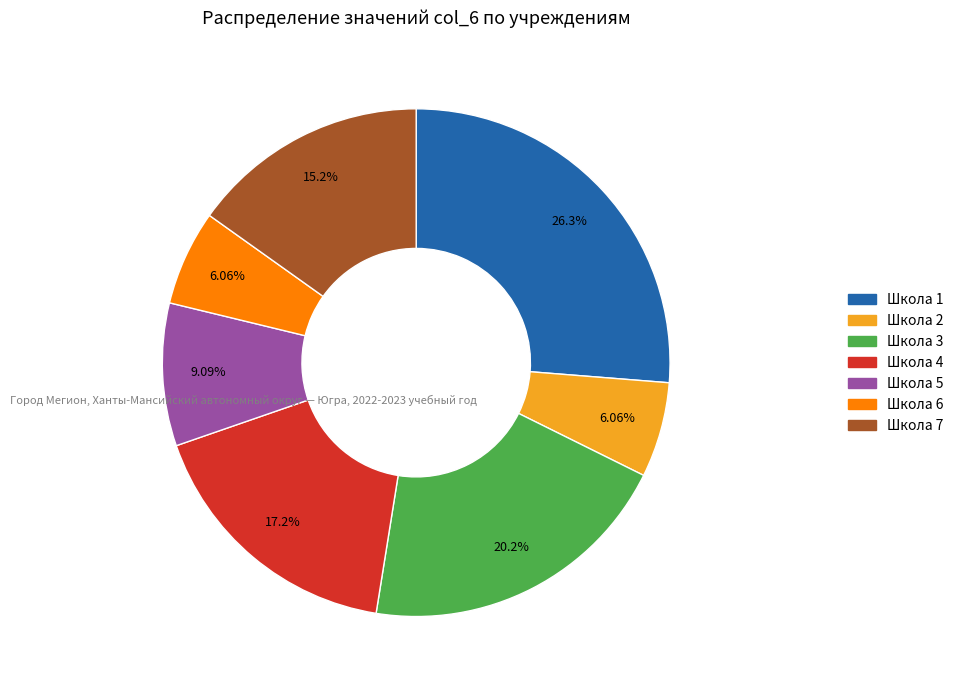

Count the number of slices in the pie.

7